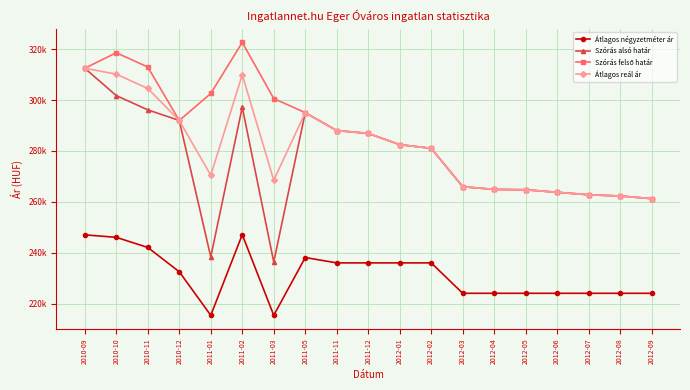

What is the total value across all series at 2011-12?

1096688